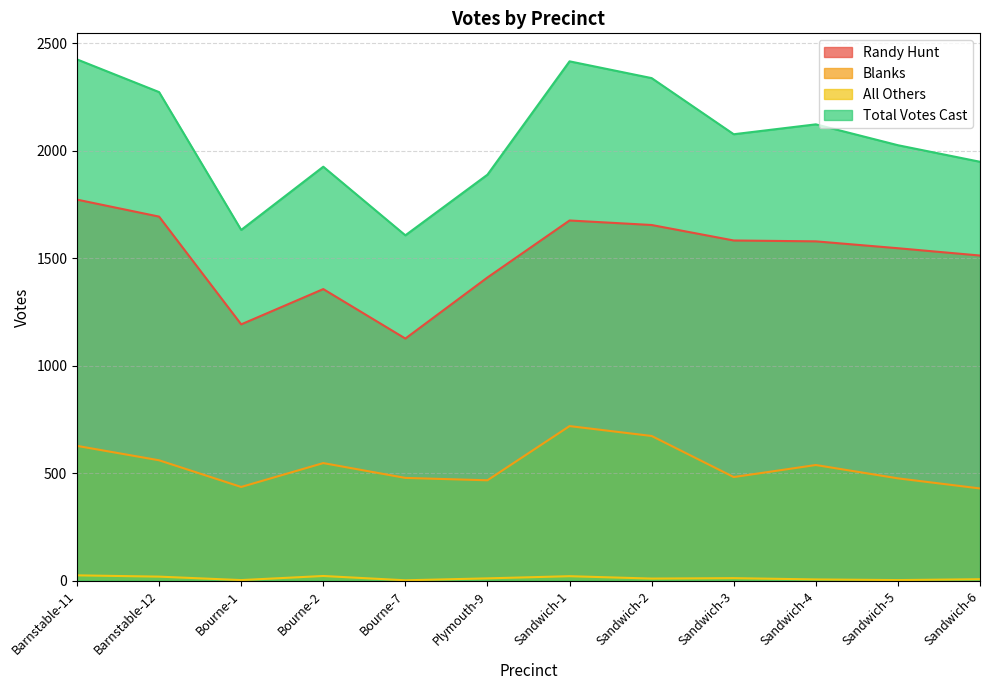

What is the total value across all series at Sandwich-6?

3896